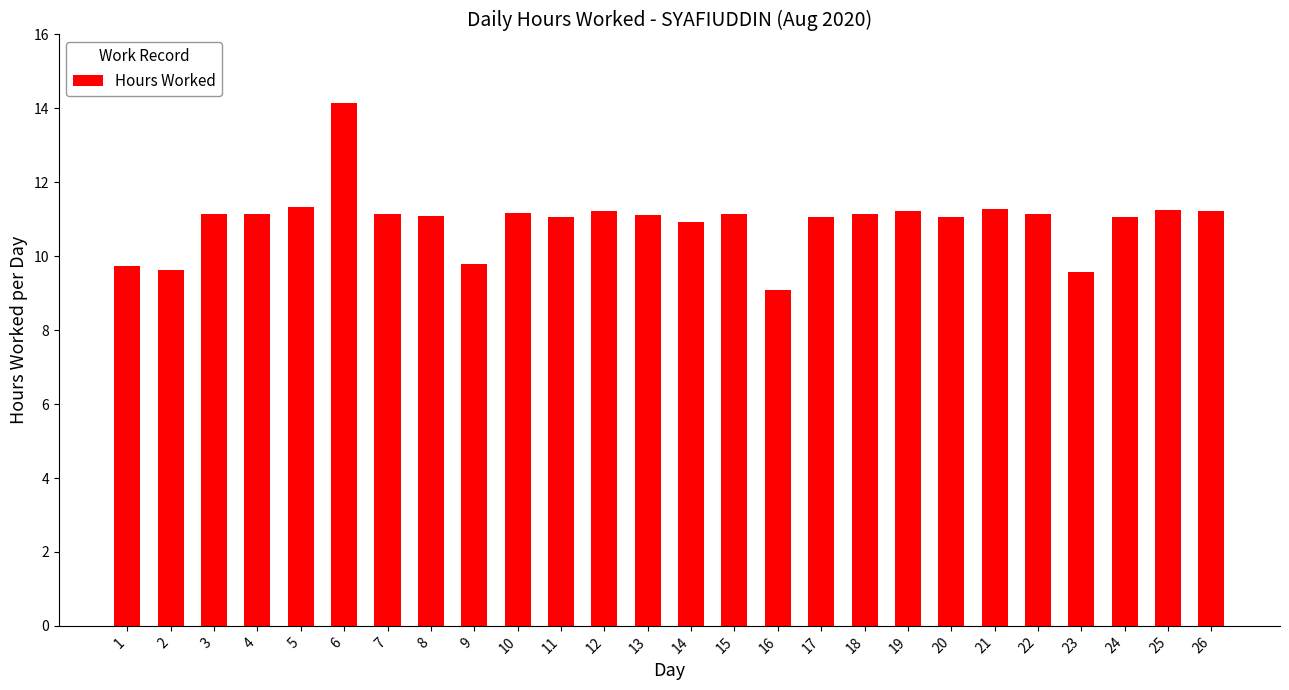

How many series are shown in this chart?

1